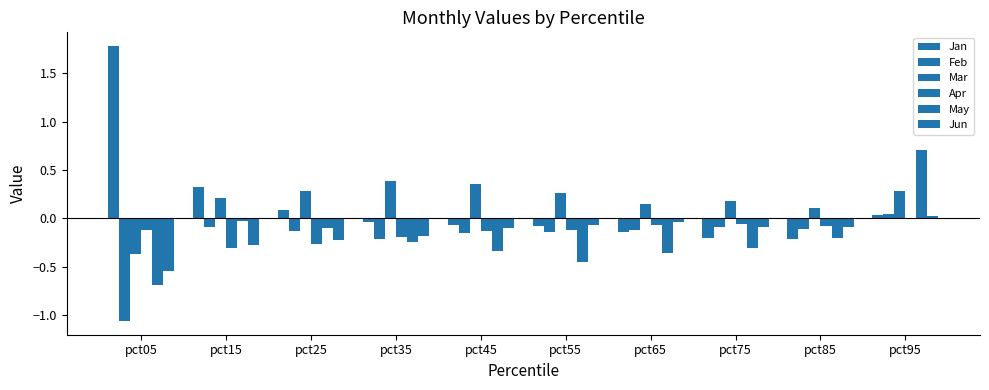

How many categories are shown in the chart?

10